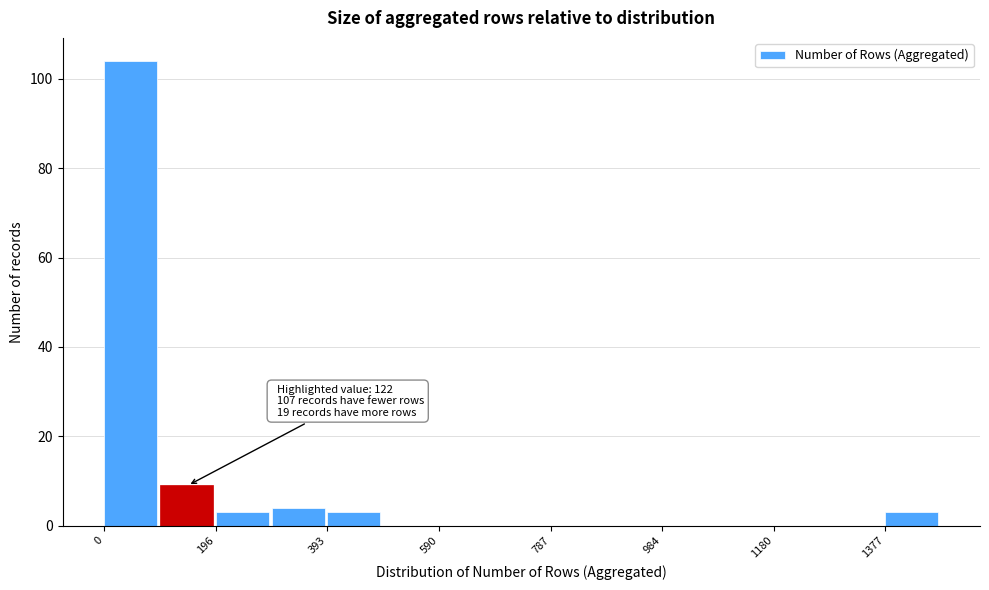

Which range on the x-axis has the tallest bar?

0 to 100